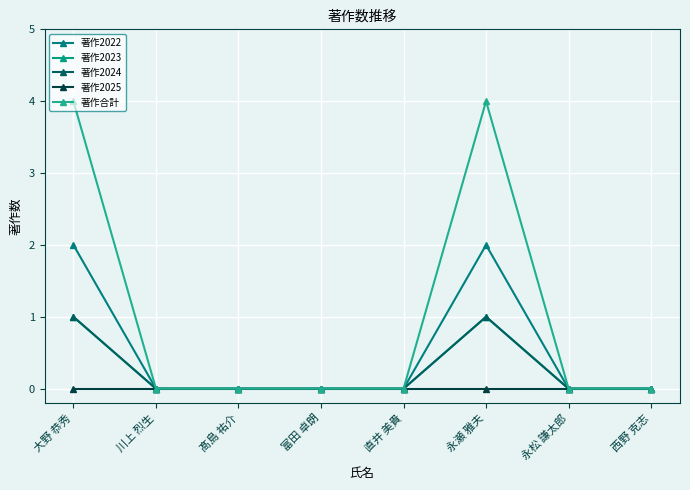

True or false: 著作2024 and 著作2022 cross at least once.

False